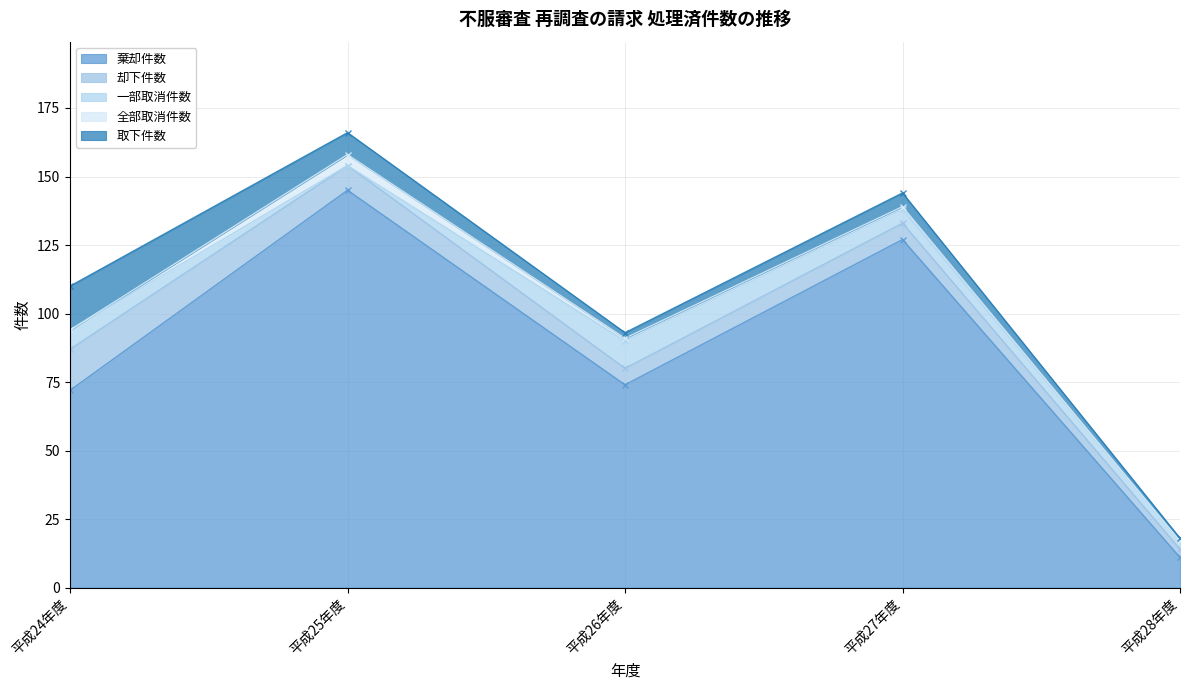

Which has a higher value, 平成24年度 or 平成28年度?

平成24年度